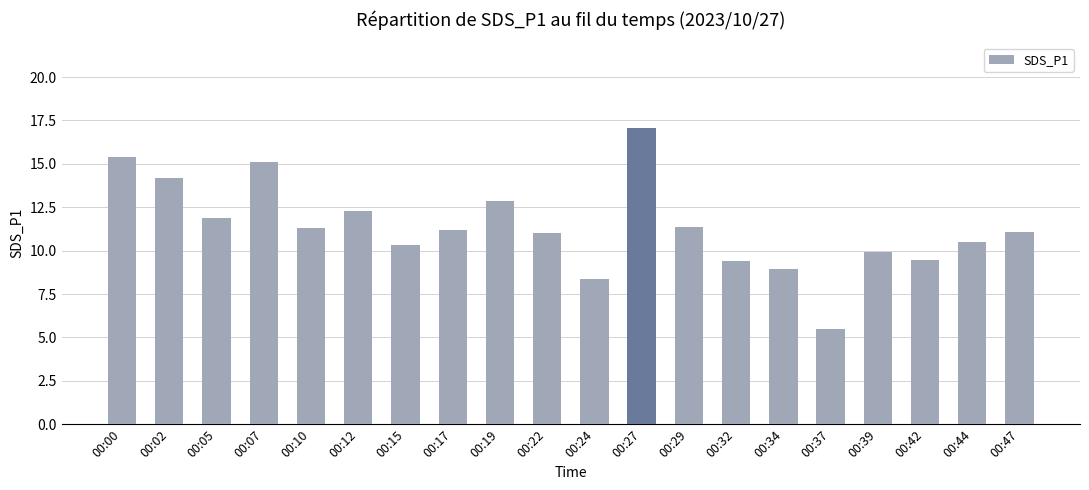

What is the value of the 11th bar from the left?

8.4